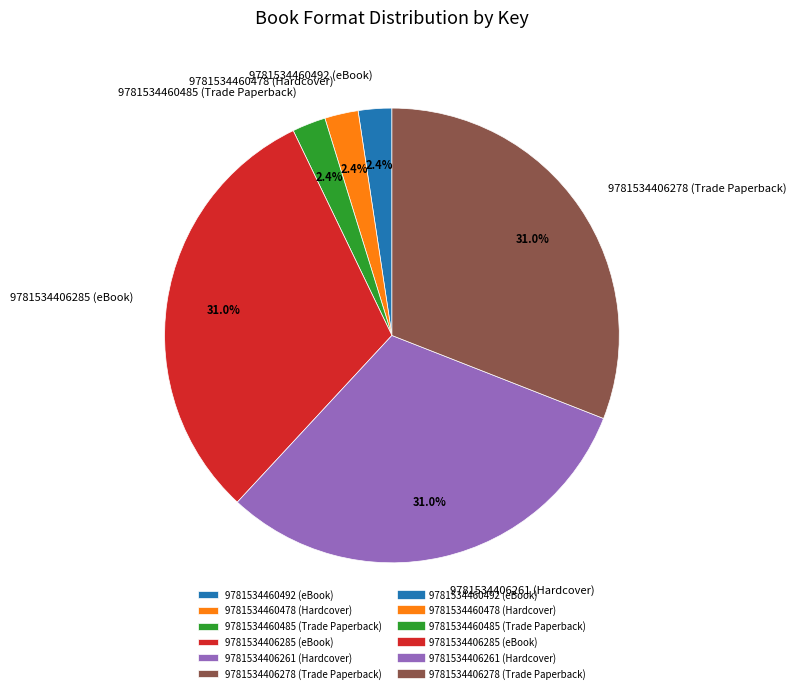

Approximately how many times larger is the value at 9781534460492 (eBook) compared to 9781534460478 (Hardcover)?

1.0